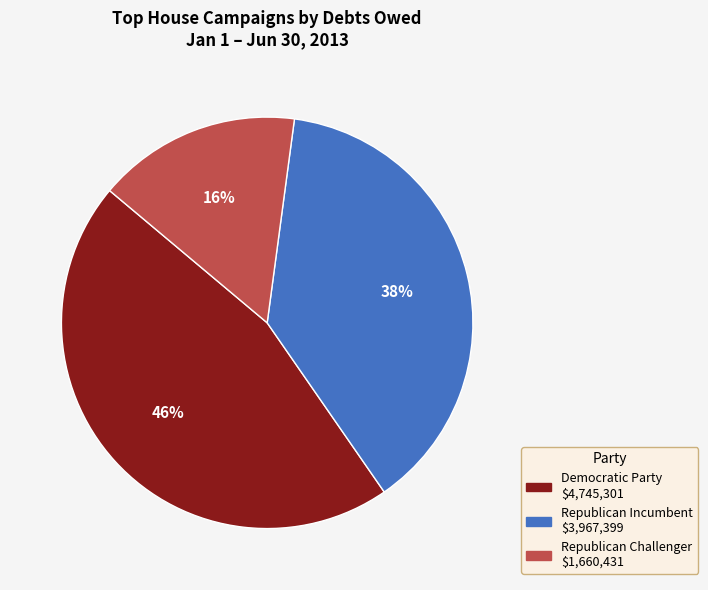

To the nearest percent, what is the average slice percentage?

33%